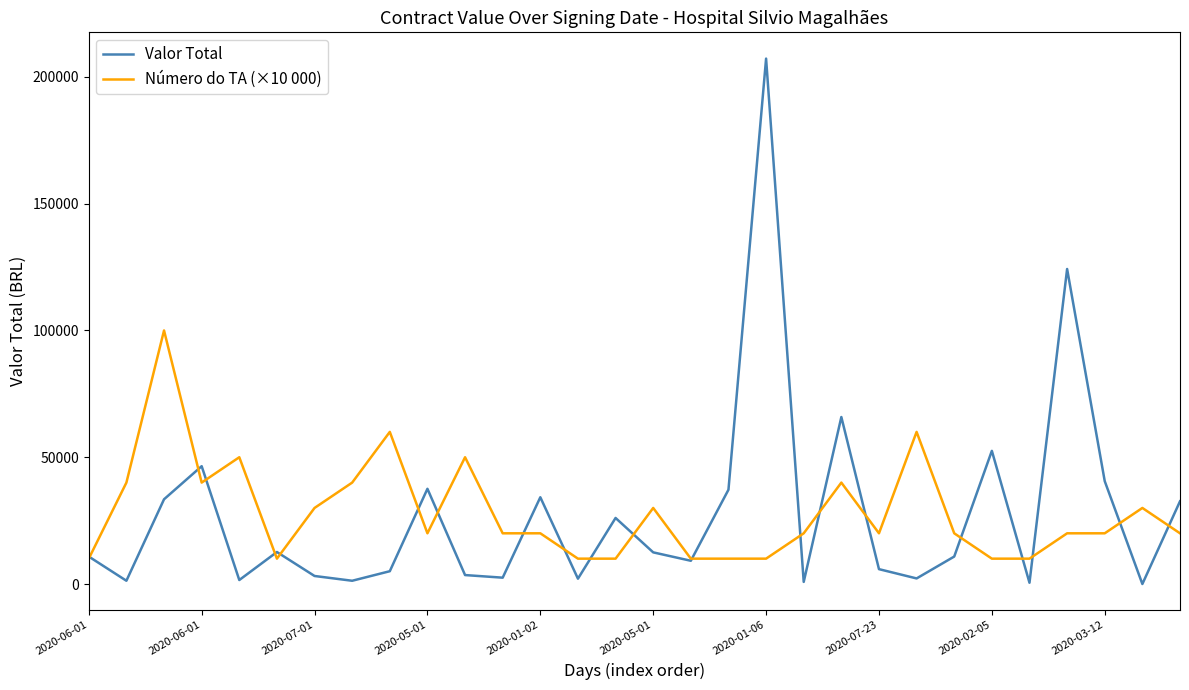

List the series in order of their peak value, lowest first.

Número do TA (×10 000), Valor Total